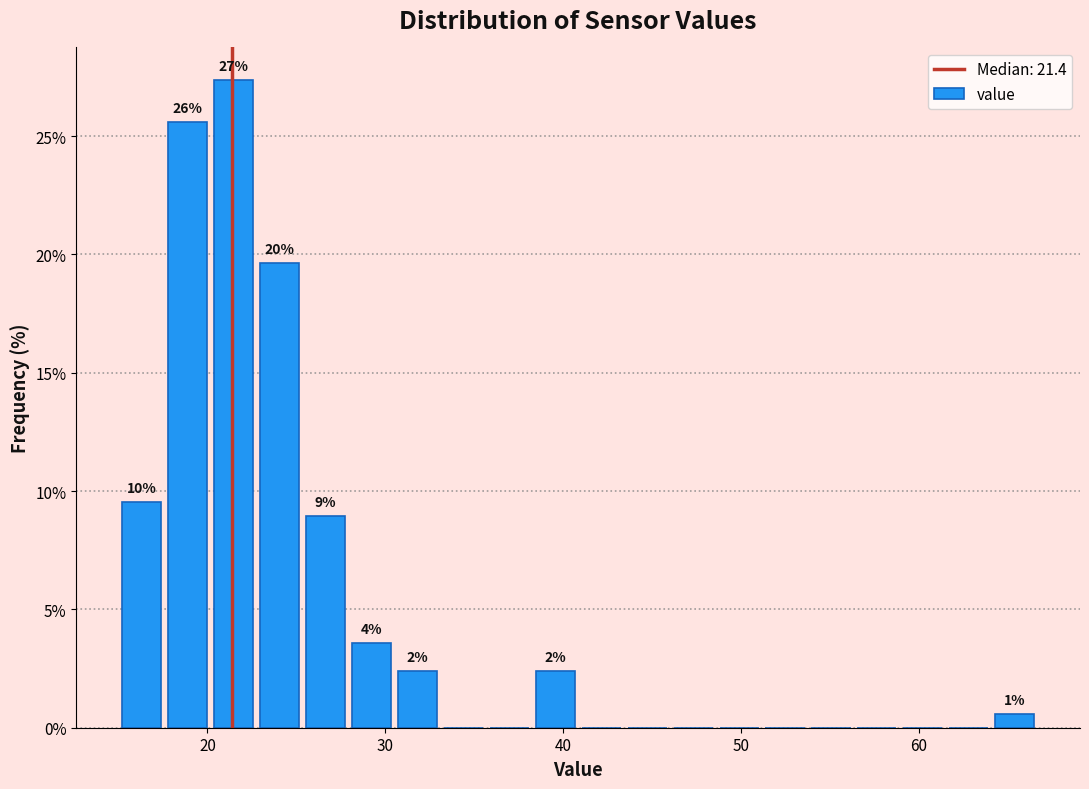

Around what value on the x-axis is the tallest bar? Give the approximate position of its centre, as read against the axis.

21